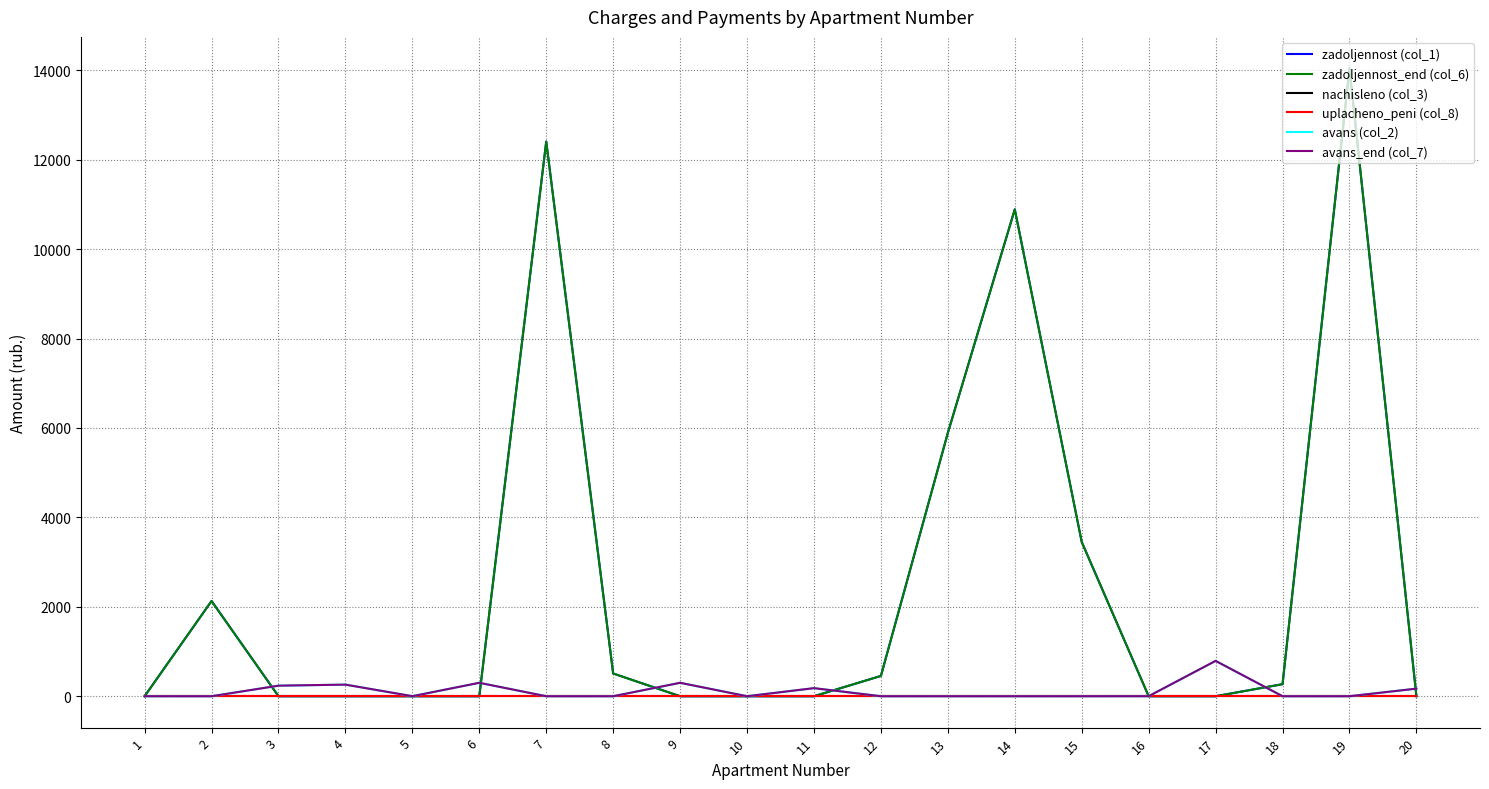

Does the chart have visible grid lines?

Yes